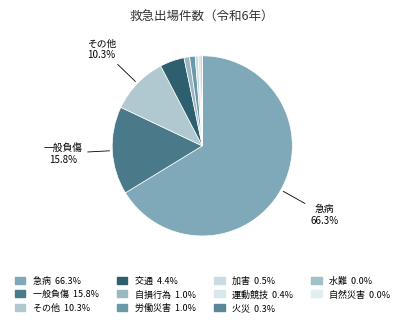

Which slice represents more than half of the pie?

急病